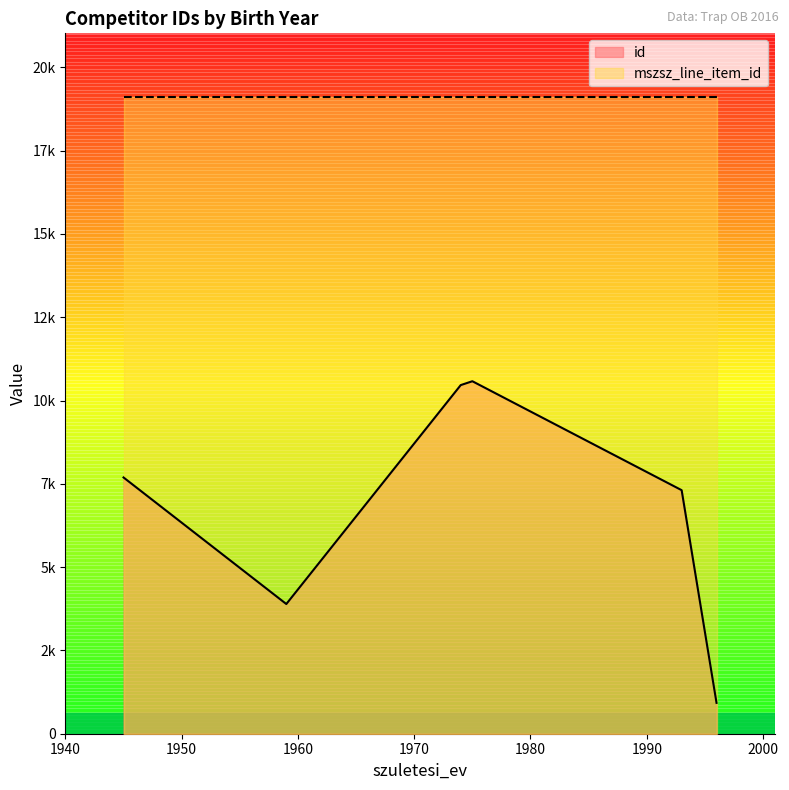

How many values are below 7691?

3